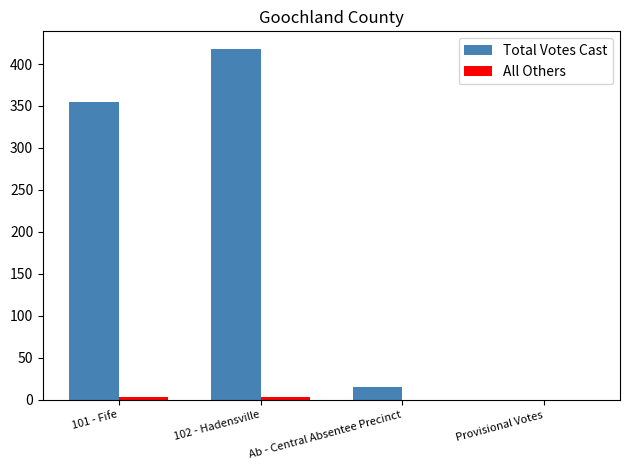

Which category has the highest value across all series?

102 - Hadensville